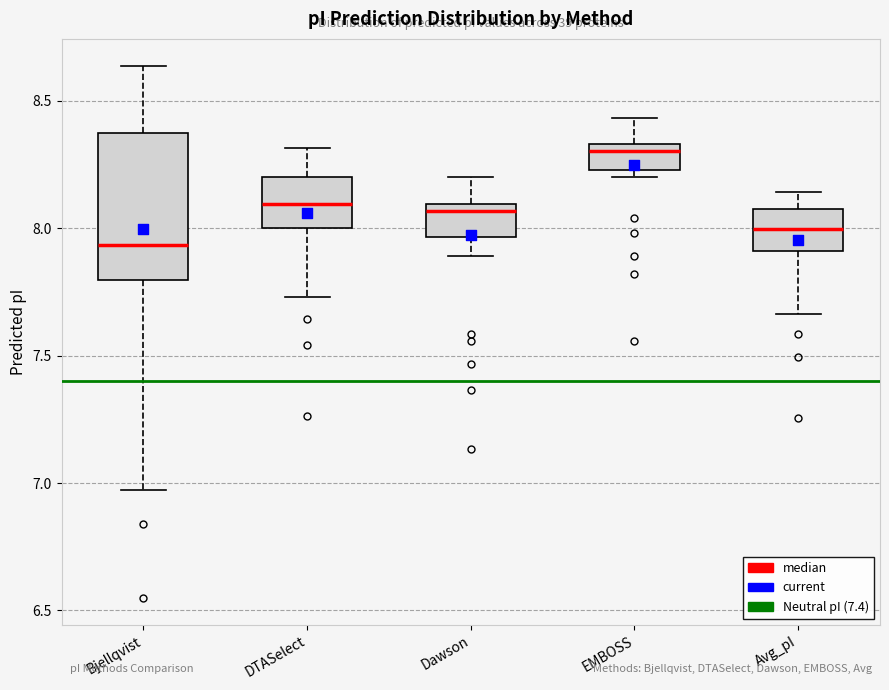

Where does the median line of the box for EMBOSS sit on the y-axis? The values are not printed on the chart, so give them approximately, as read against the axis.

8.30